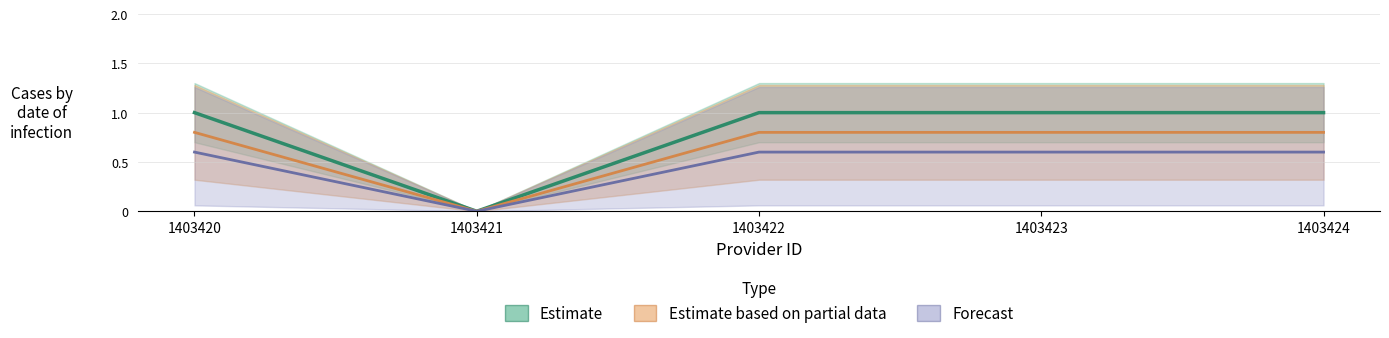

List the series in order of their peak value, highest first.

Estimate, Estimate based on partial data, Forecast